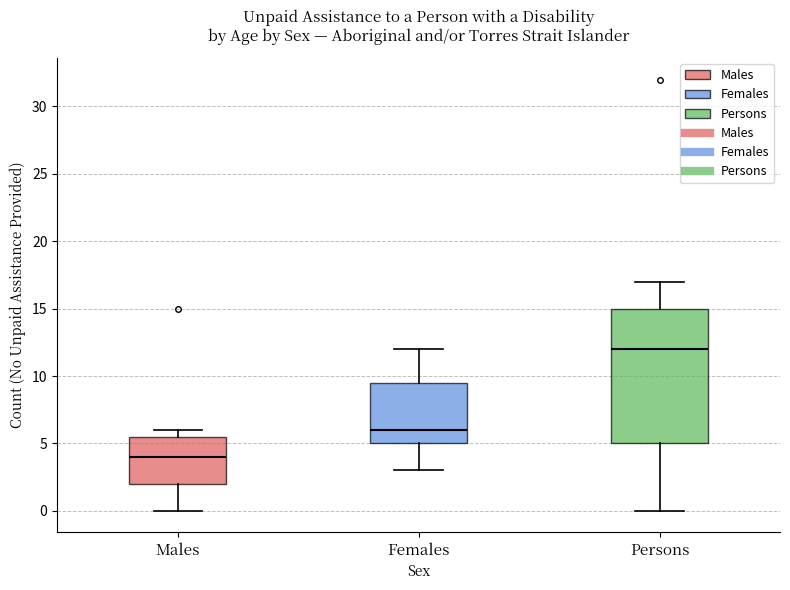

Which box has the highest median line?

Persons